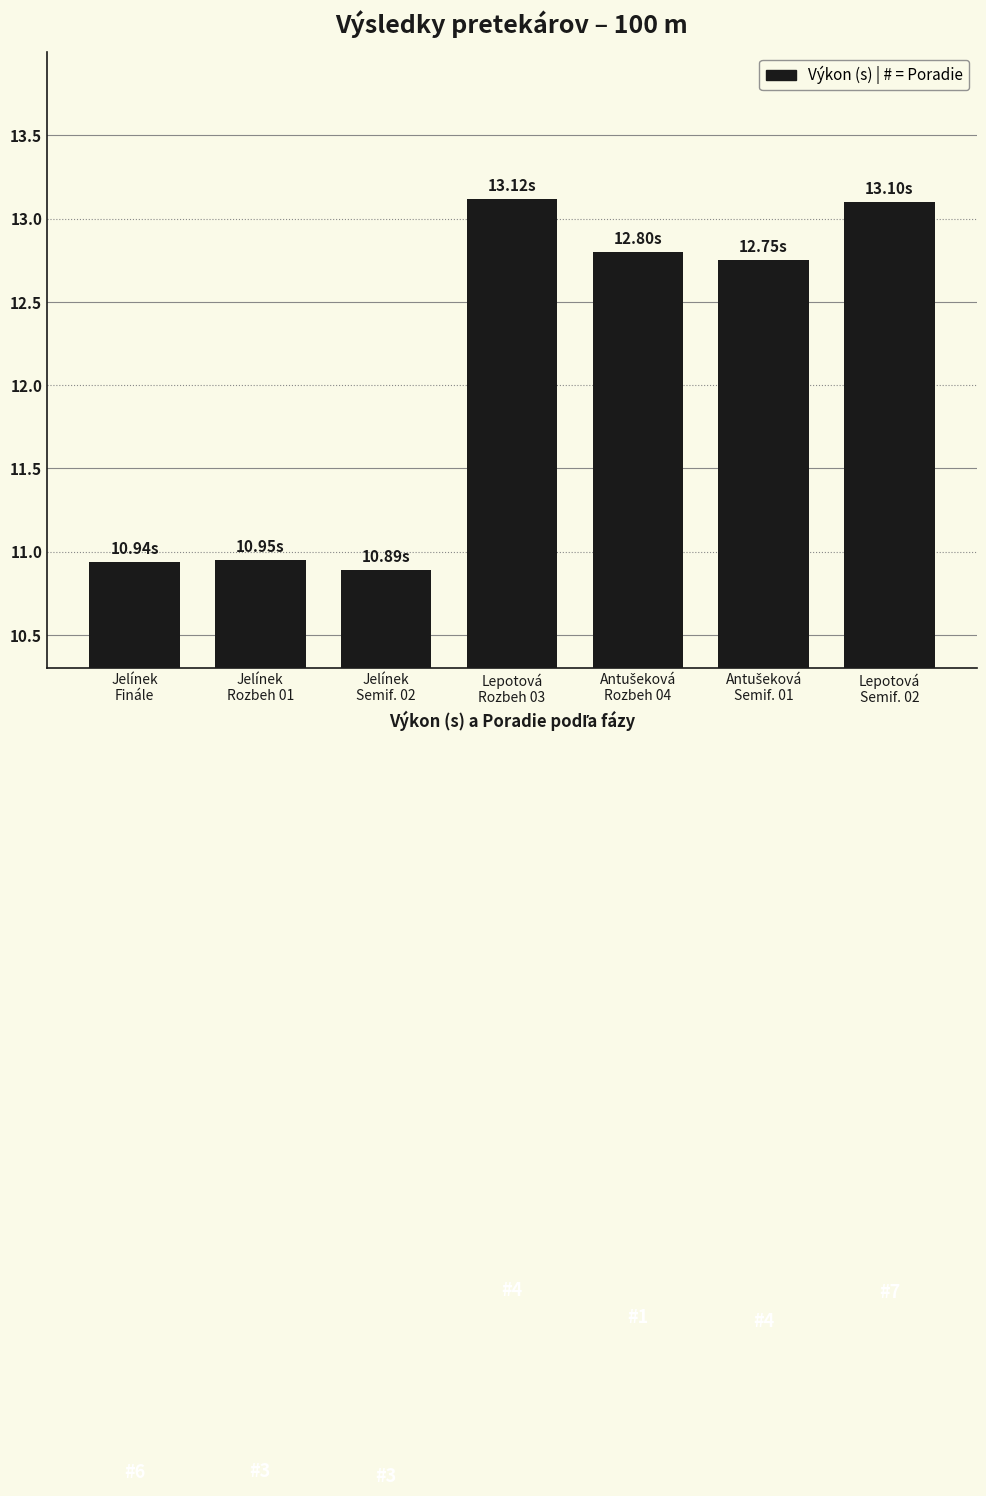

What is the average value?

12.1